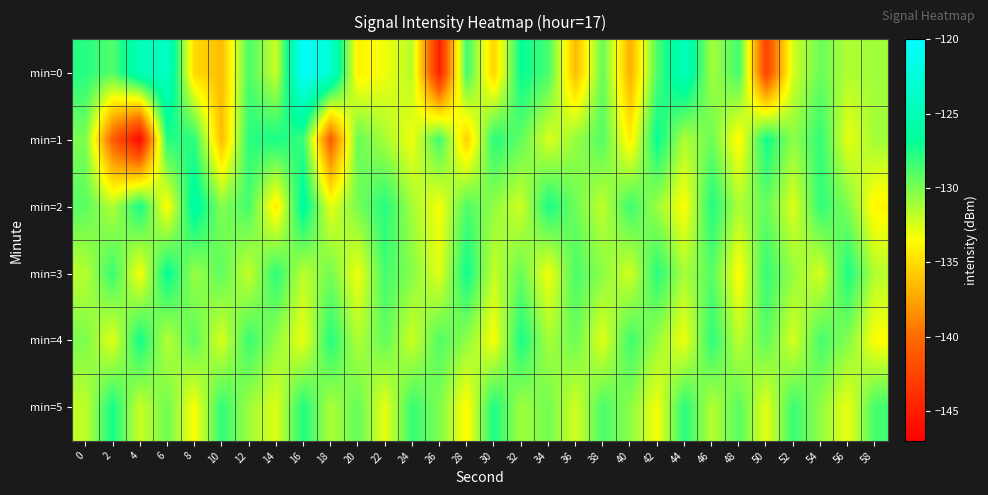

Which series changed the most between 18 and 38?

min=1